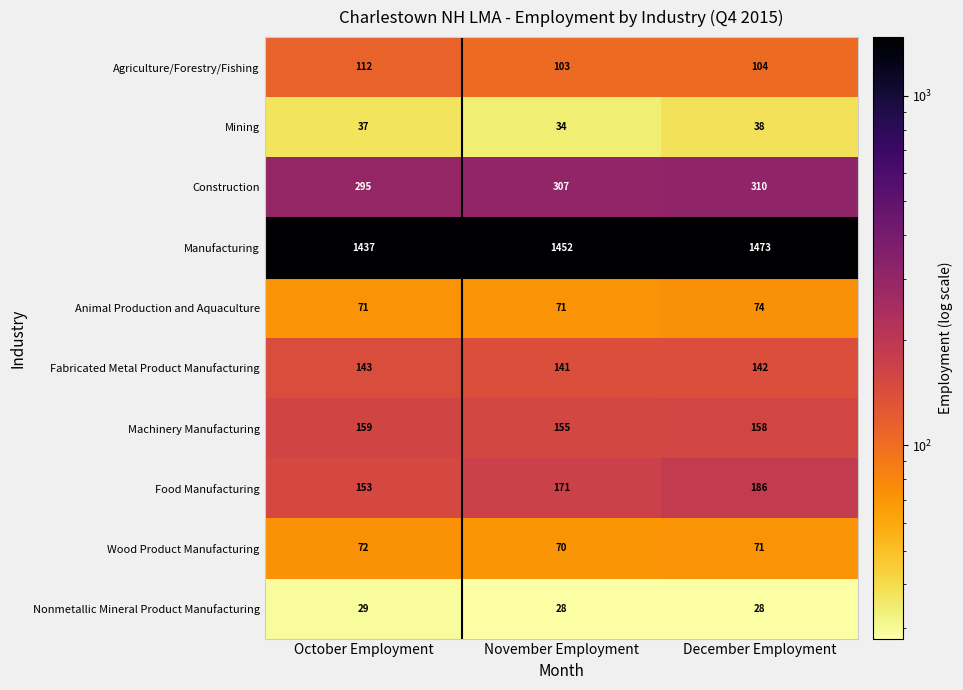

At which label is Manufacturing closest to 1455?

November Employment